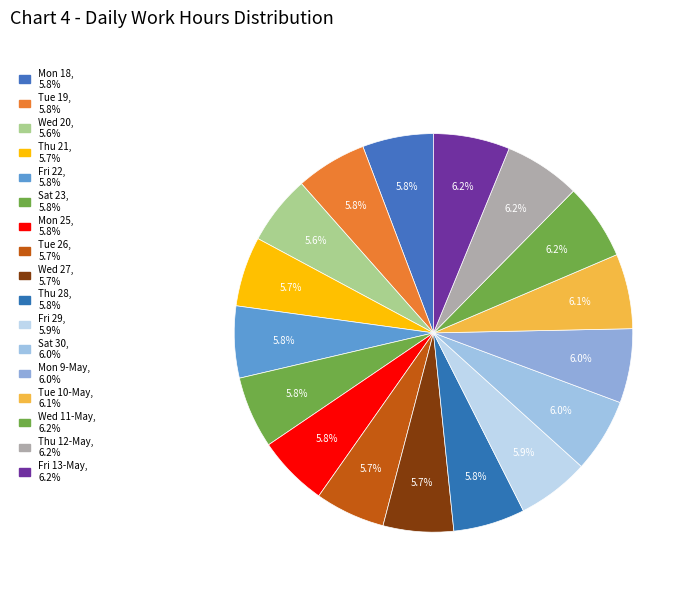

How much of the chart is everything except Sat 23?

94.2%